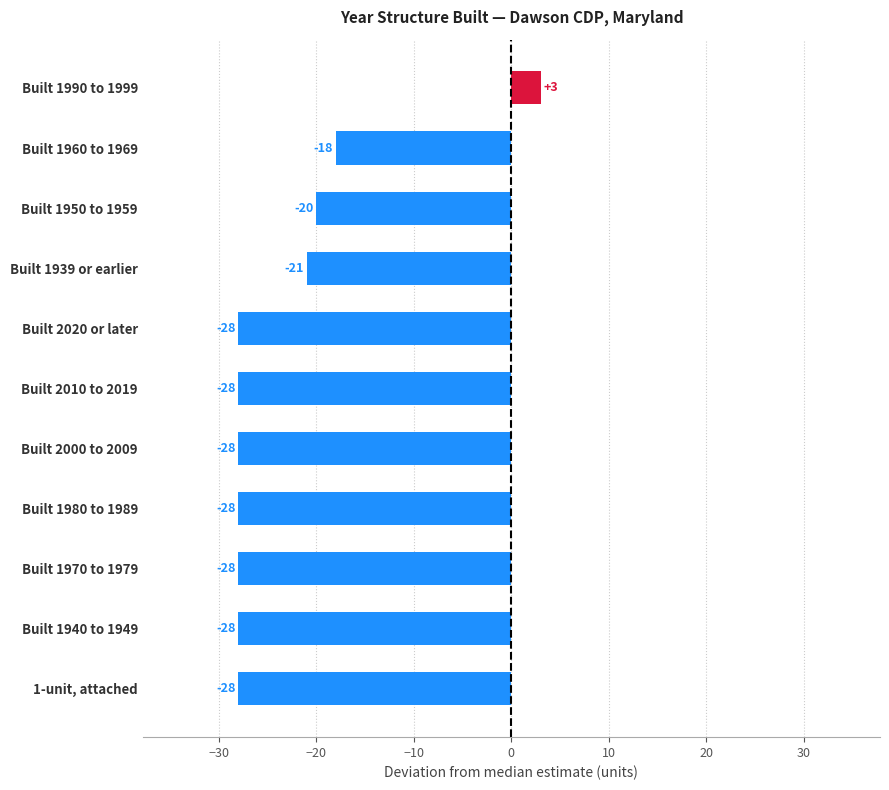

What is the greatest value displayed?

3